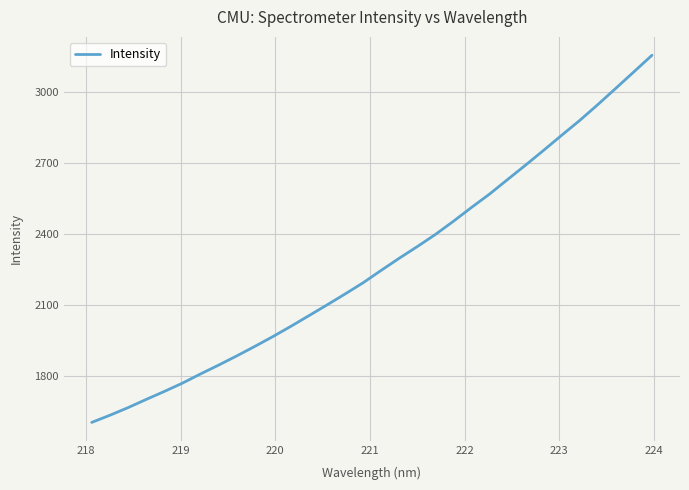

What is the greatest value displayed?

3157.1